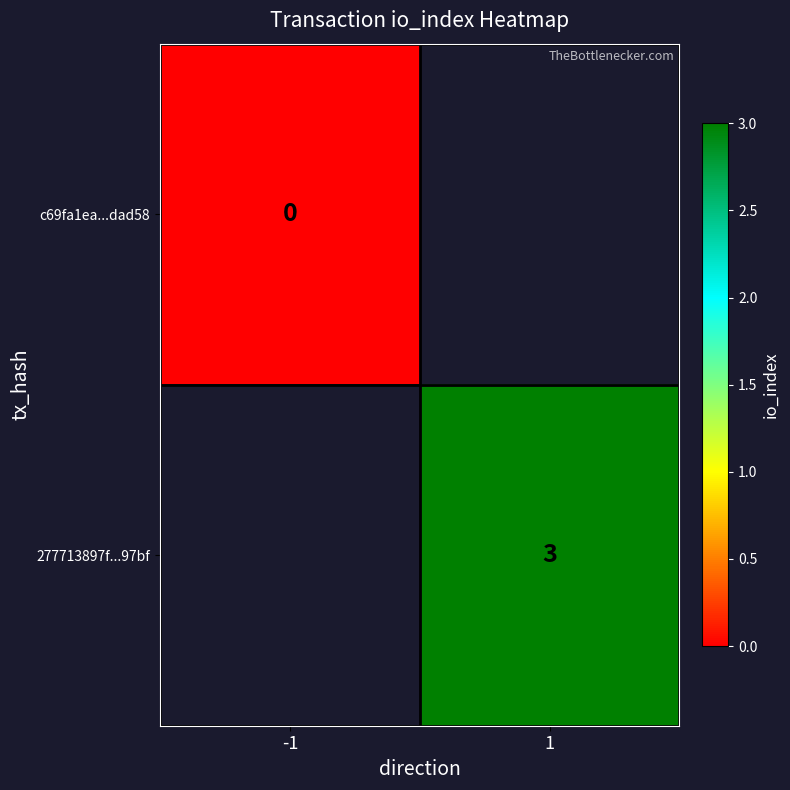

The 277713897f...97bf series shows 3.0 at 1. True or false?

True